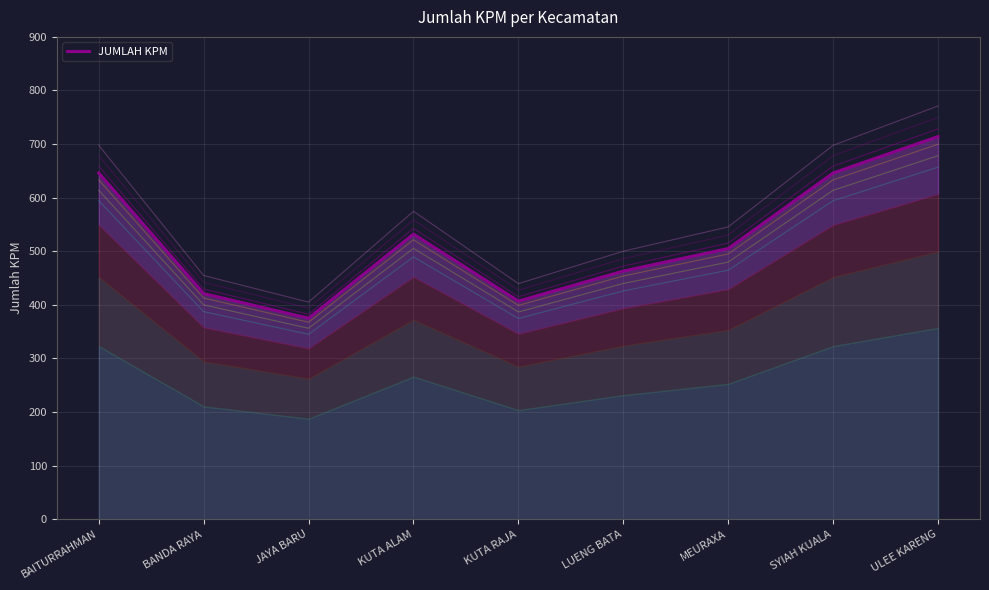

What is the approximate value at MEURAXA, to the nearest 5?

505